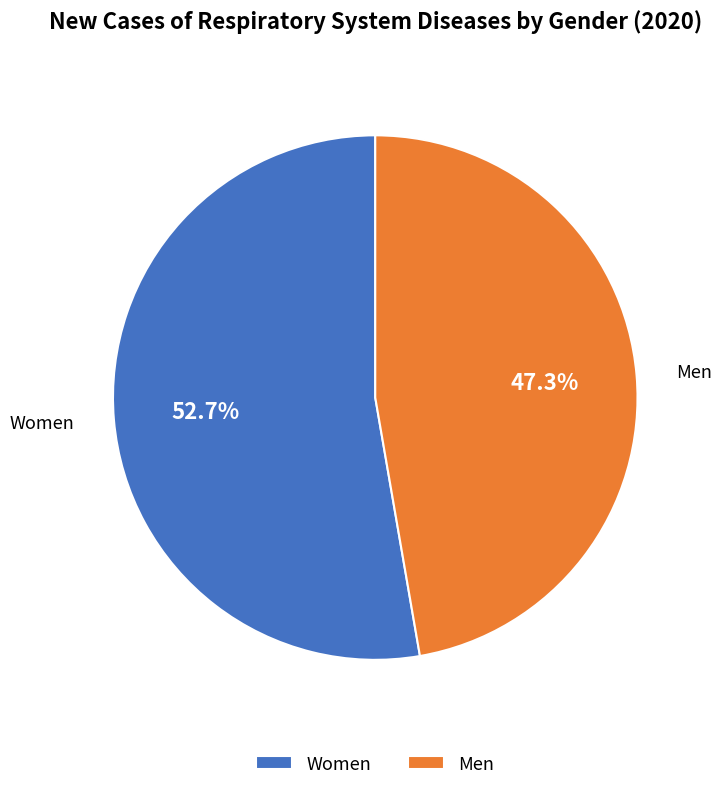

What percentage is the Men slice, to the nearest percent?

47%